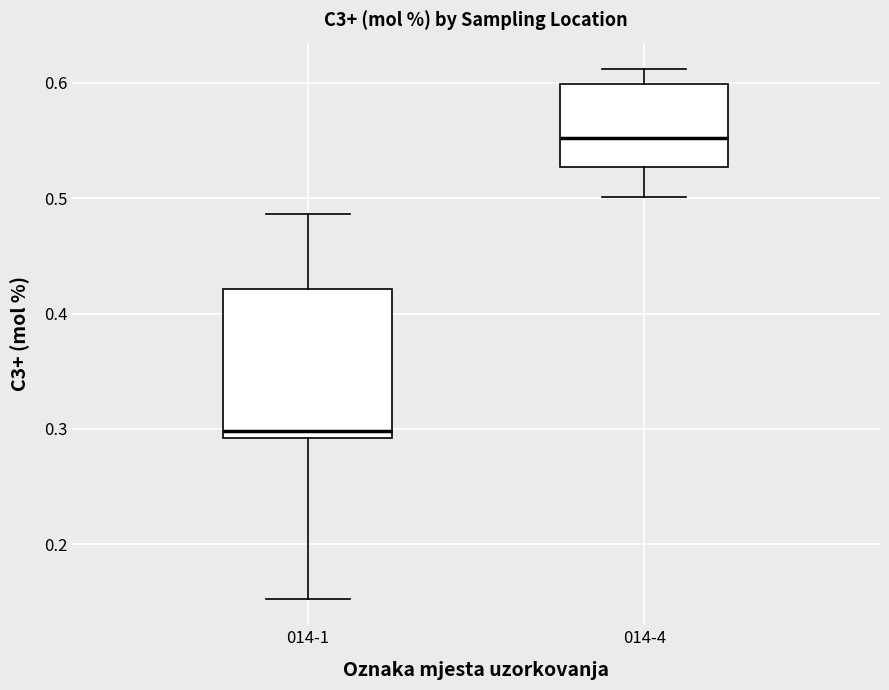

Where does the upper whisker of the box for 014-1 end on the y-axis? The values are not printed on the chart, so give them approximately, as read against the axis.

0.49